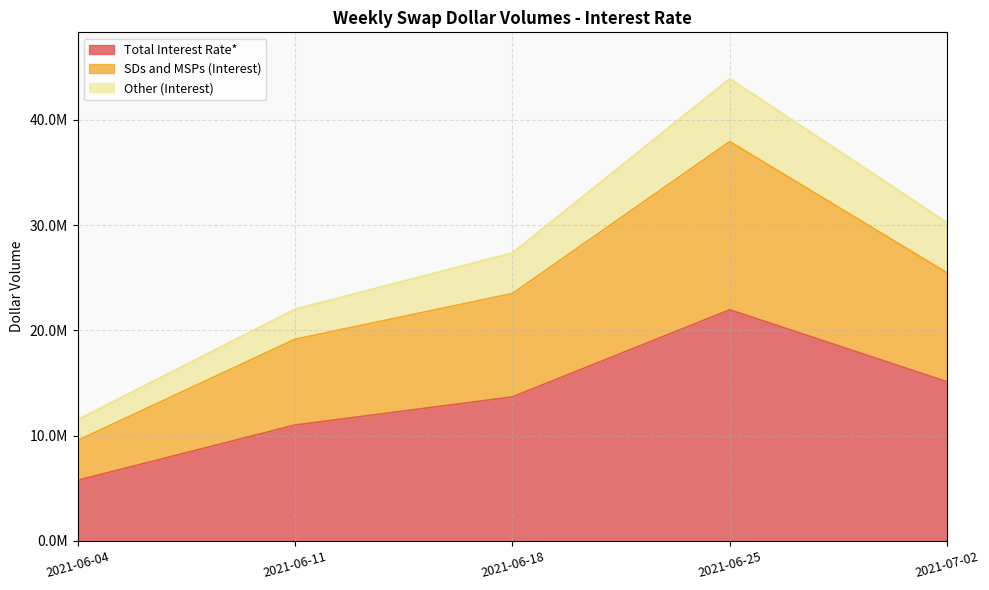

True or false: Total Interest Rate* has more than 0 points higher than both neighbors.

True